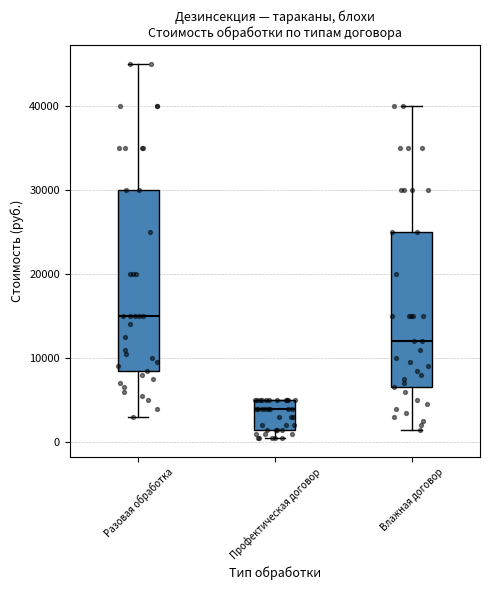

Reading left to right, read every box against the y-axis: the position of its median line, the range the box covers, and the ends of its whiskers. The values are not printed on the chart, so give them approximately, as read against the axis.

Разовая обработка: median 15000, box 9000 to 30000, whiskers 3000 to 45000
Профектическая договор: median 4000, box 2000 to 5000, whiskers 1000 to 5000
Влажная договор: median 12000, box 7000 to 25000, whiskers 2000 to 40000